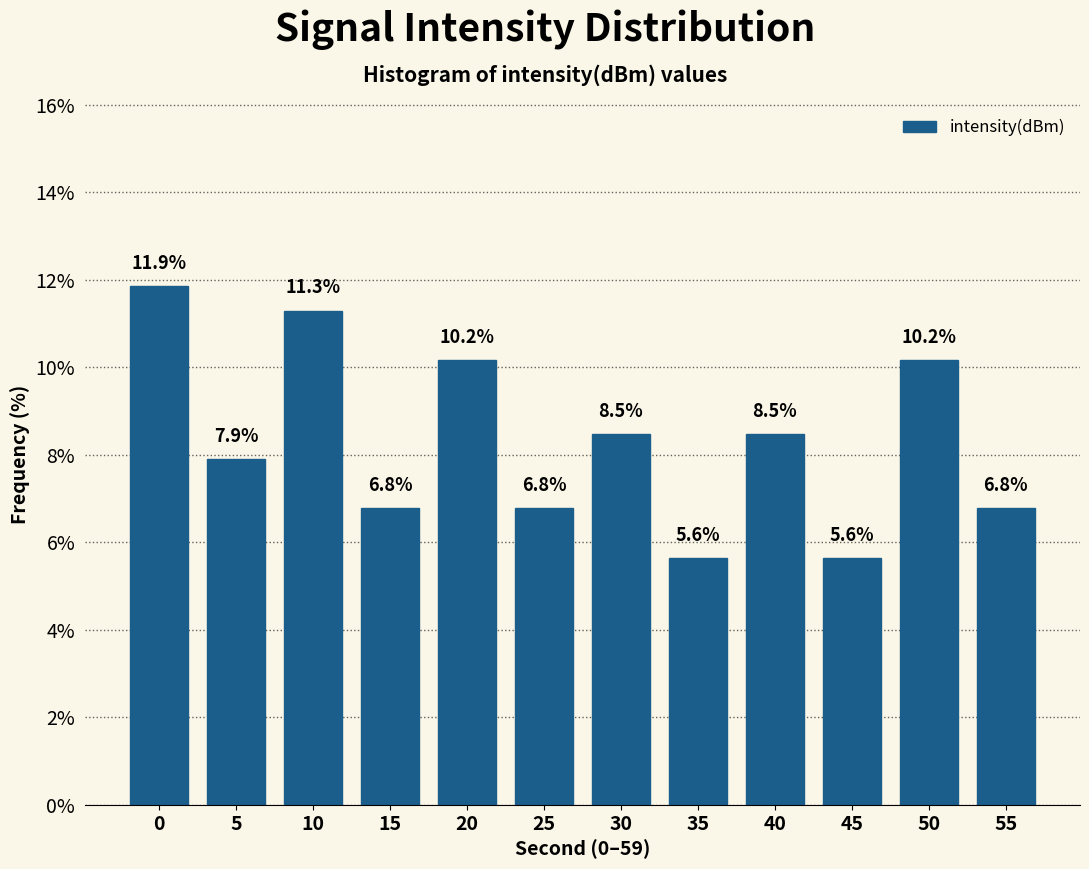

Reading left to right, what are all the values shown in this chart?

11.9	7.9	11.3	6.8	10.2	6.8	8.5	5.6	8.5	5.6	10.2	6.8